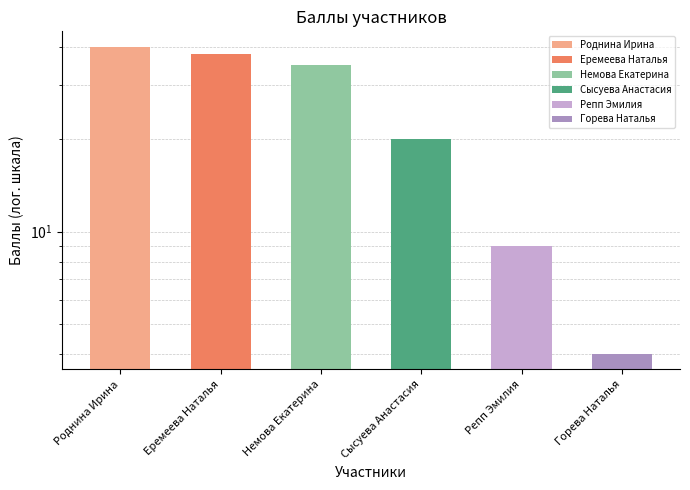

What is the change in value from Еремеева Наталья to Сысуева Анастасия?

-18